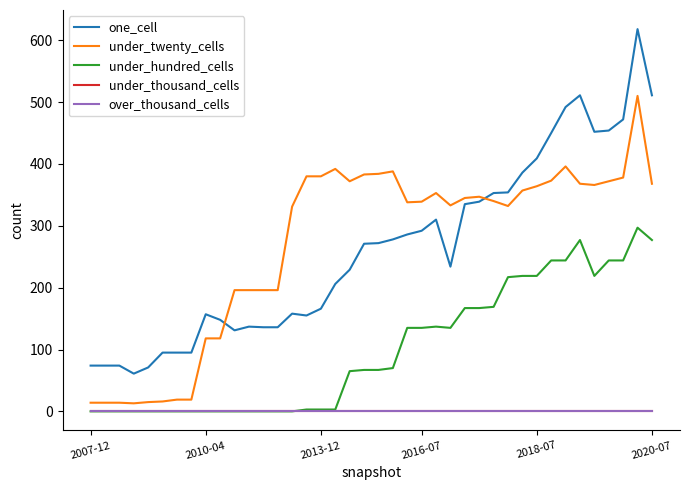

At which label does over_thousand_cells reach its peak?

2007-12